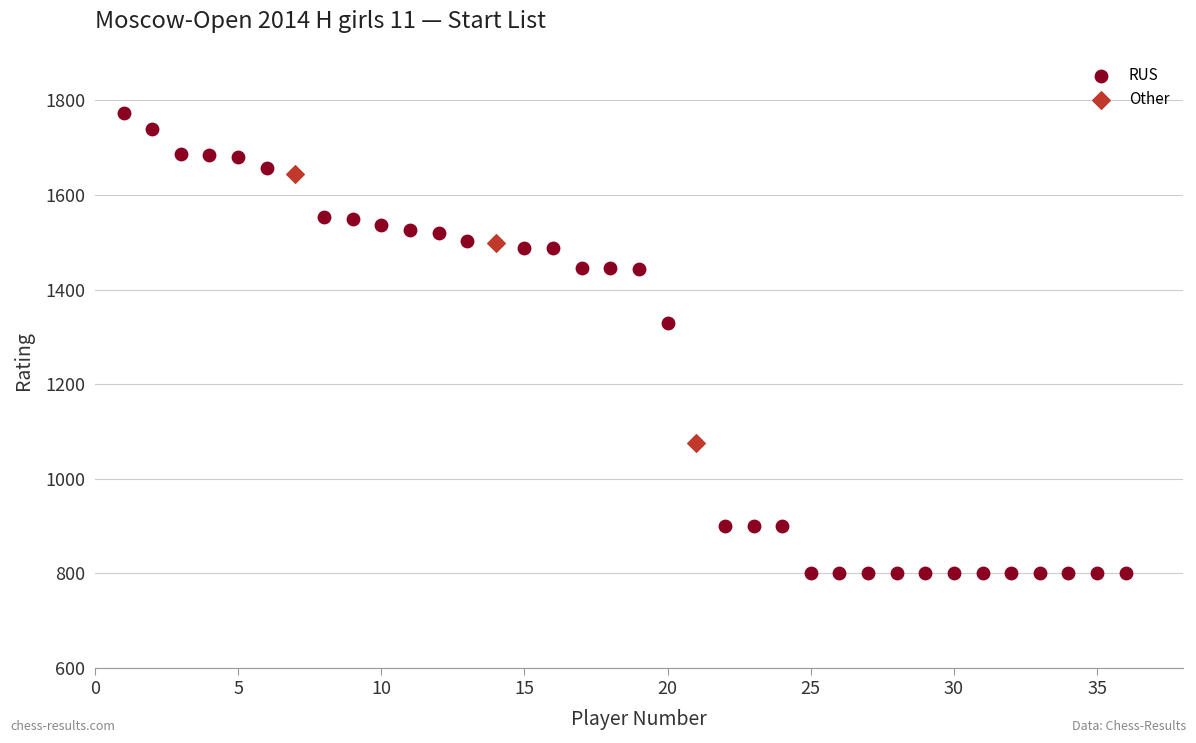

Which series has the widest spread of Y values?

RUS